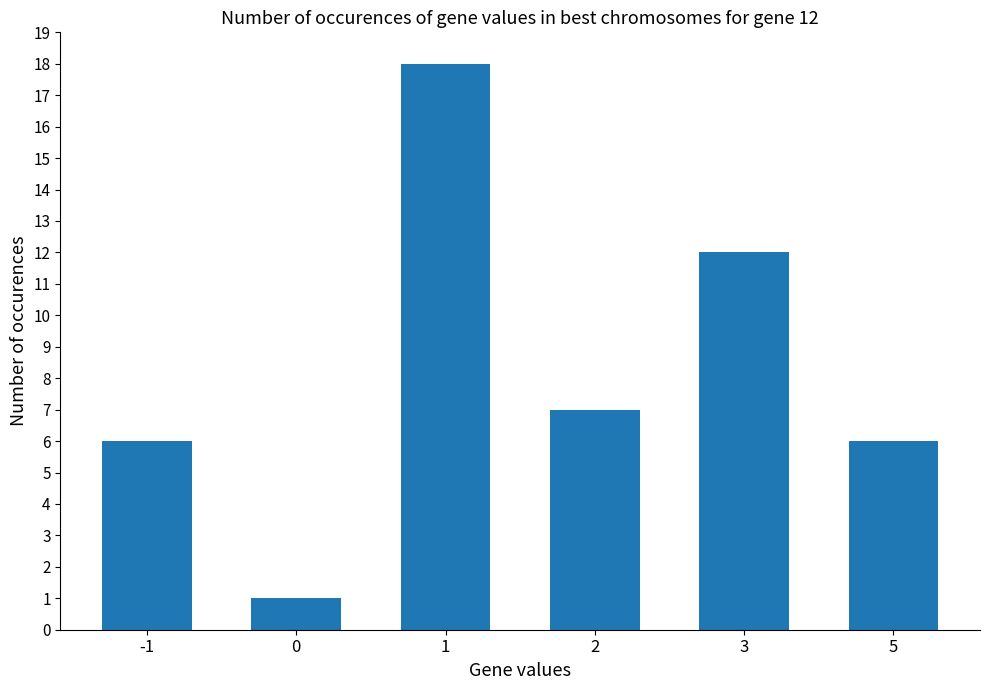

The value at -1 is 8. True or false?

False